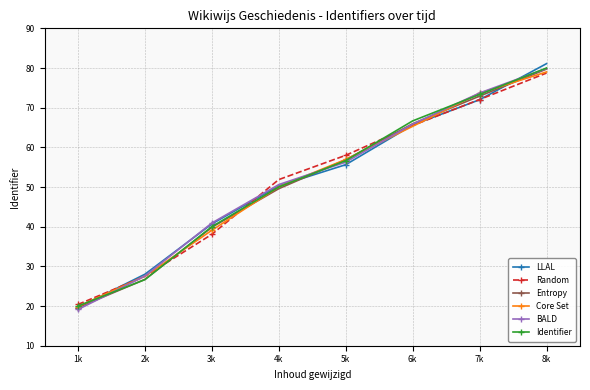

At how many categories does at least one series exceed 43?

5